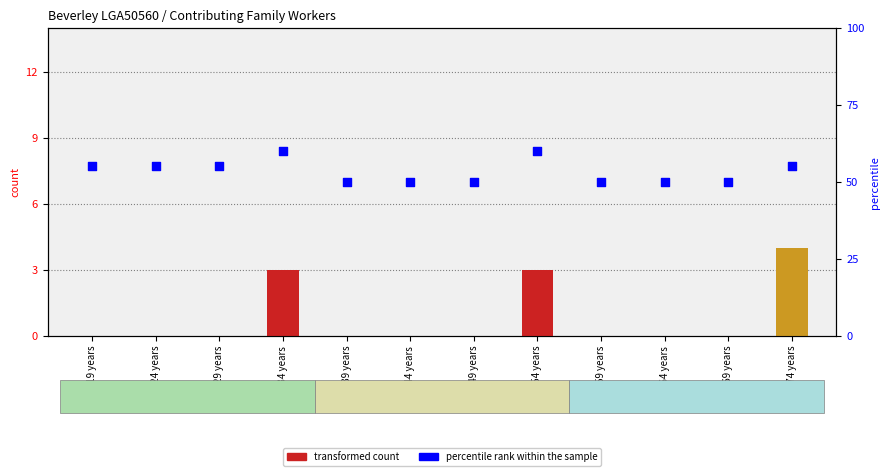

Which series has the widest spread of Y values?

percentile rank within the sample